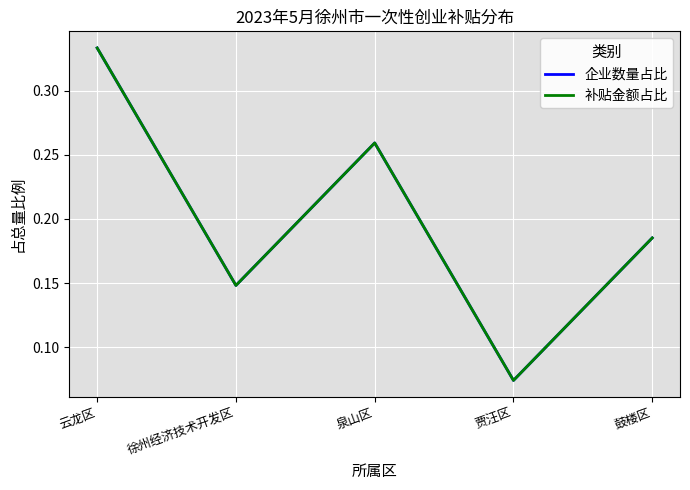

What is the difference between the maximum and minimum values in the 补贴金额占比 series?

0.3